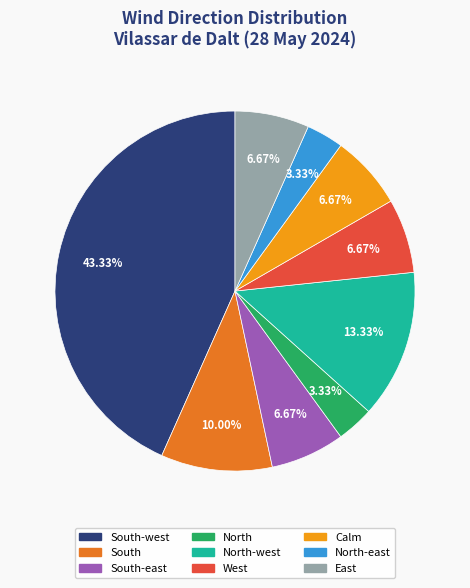

What percentage is the North-west slice, to the nearest percent?

13%